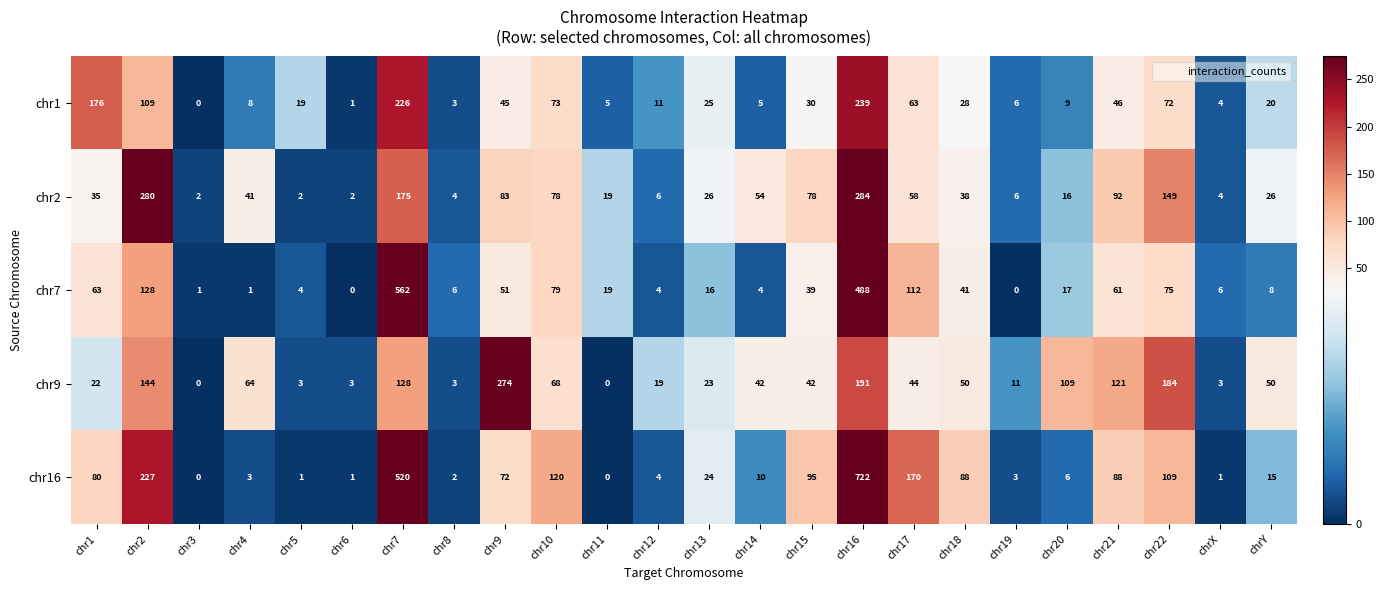

How many distinct data groups are displayed?

5